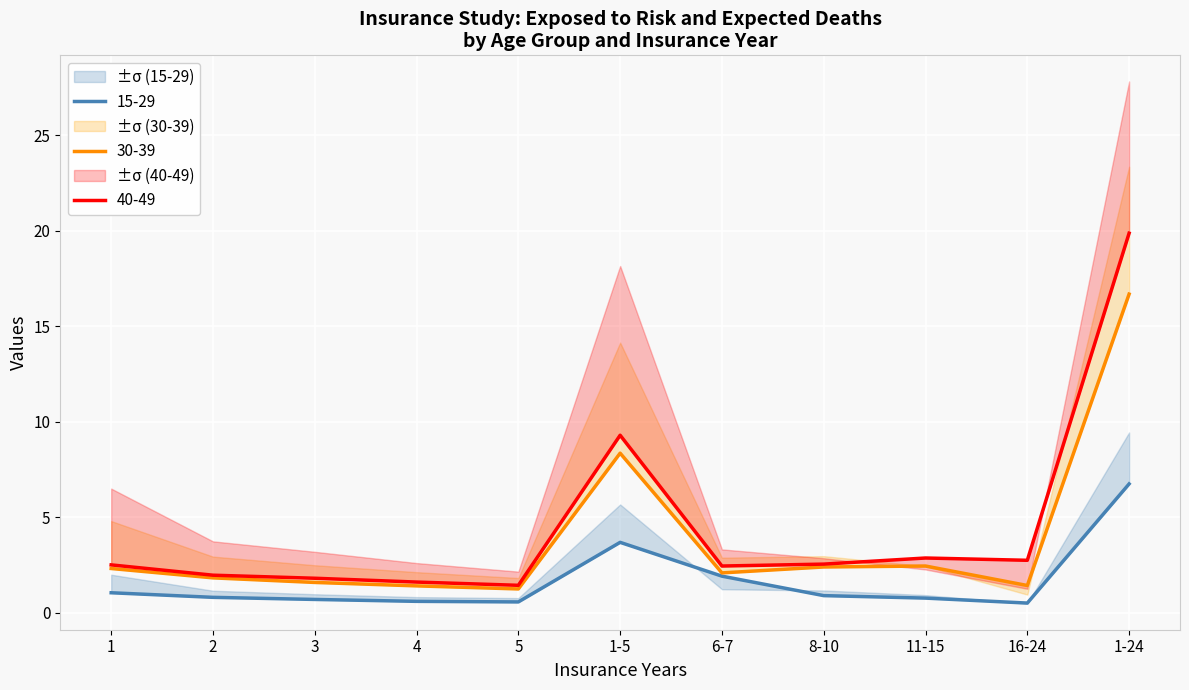

True or false: Ages 15-29 Expected Deaths has a value of 0.9 at 3.

False